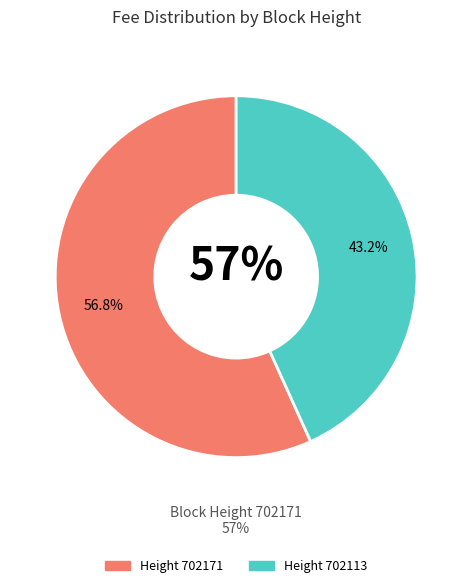

Is there a majority slice in this chart?

Yes